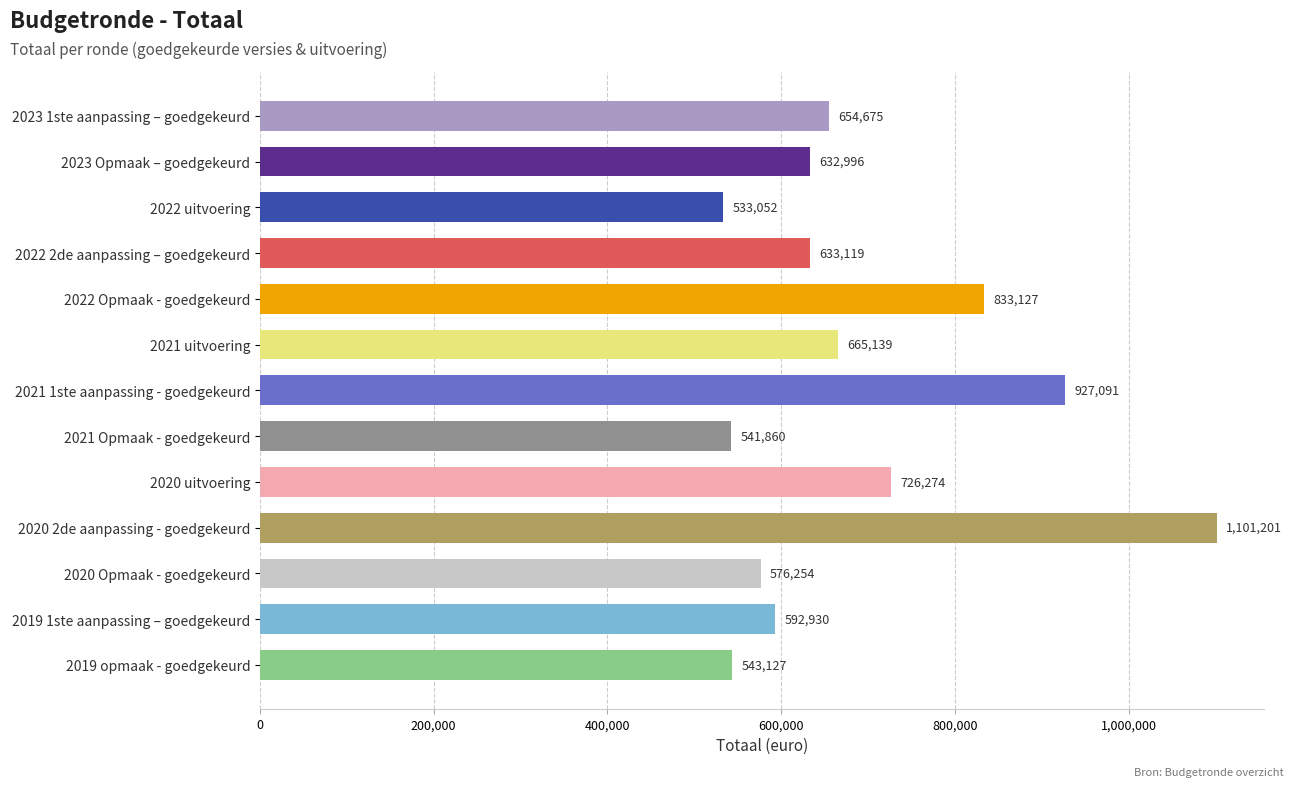

At which label is the value closest to 817126?

2022 Opmaak - goedgekeurd